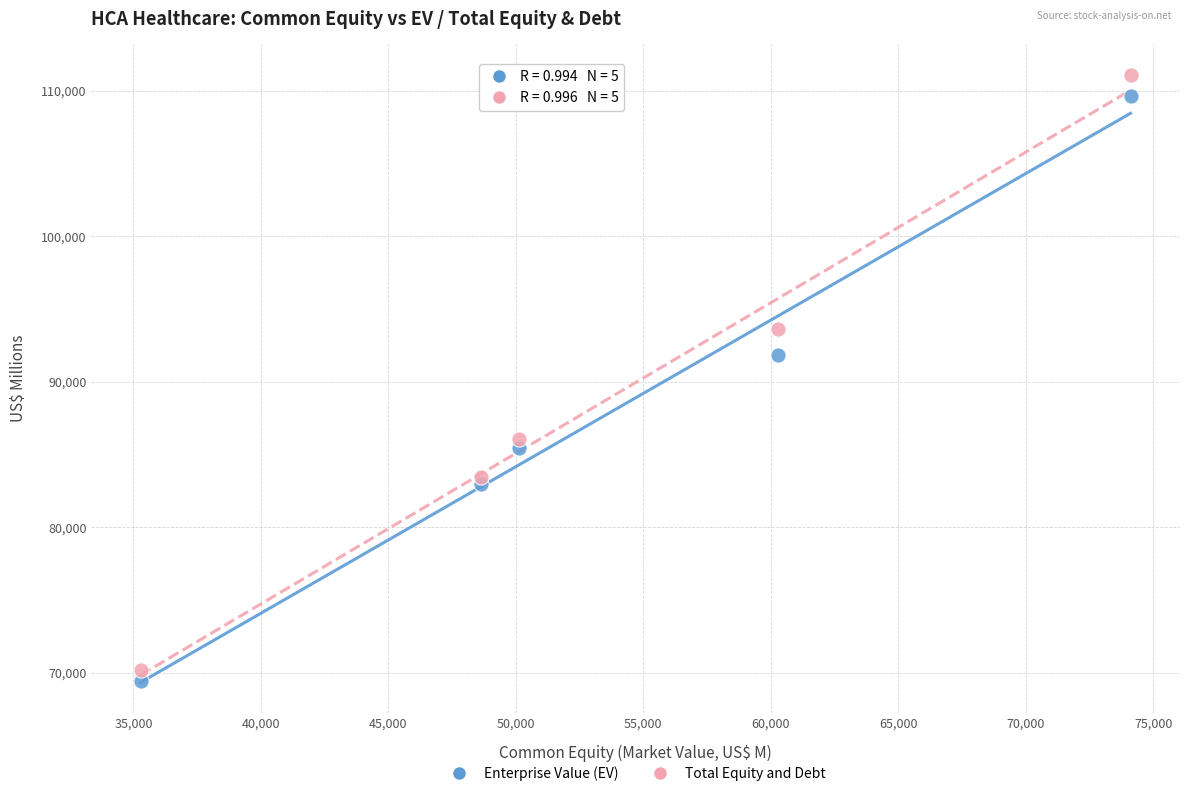

What are all the series names shown in the legend?

Enterprise Value (EV), Total Equity and Debt